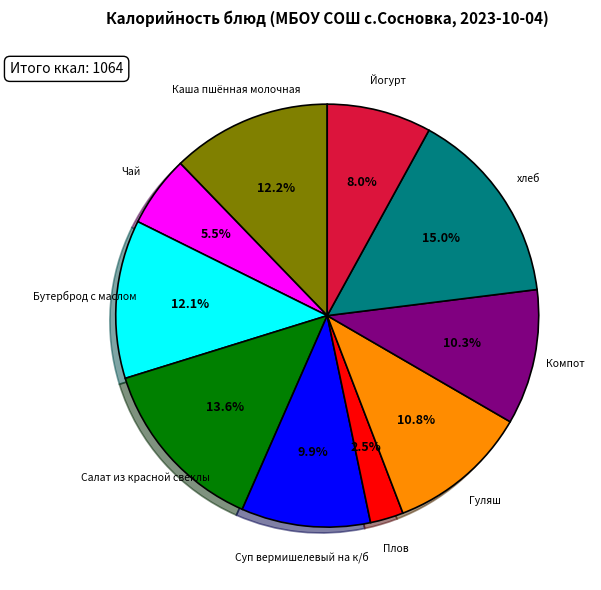

Which category has the smallest portion of the pie?

Плов